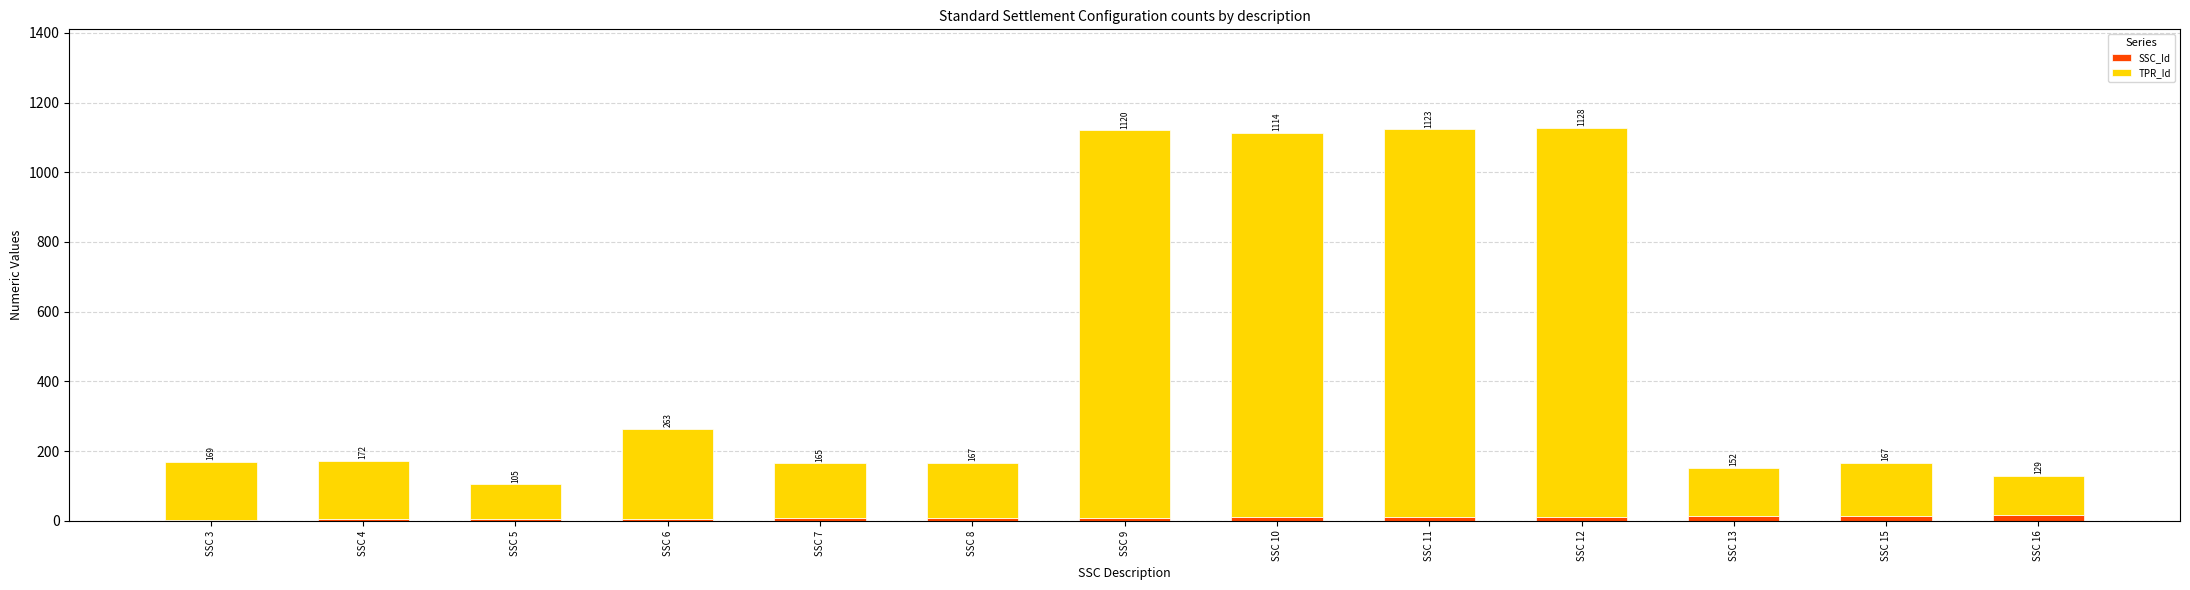

Are the bars grouped side by side (vs. stacked)?

No